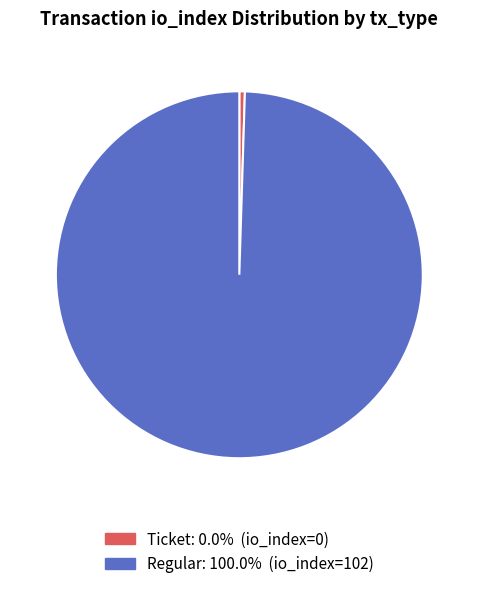

How many segments does this pie chart have?

2